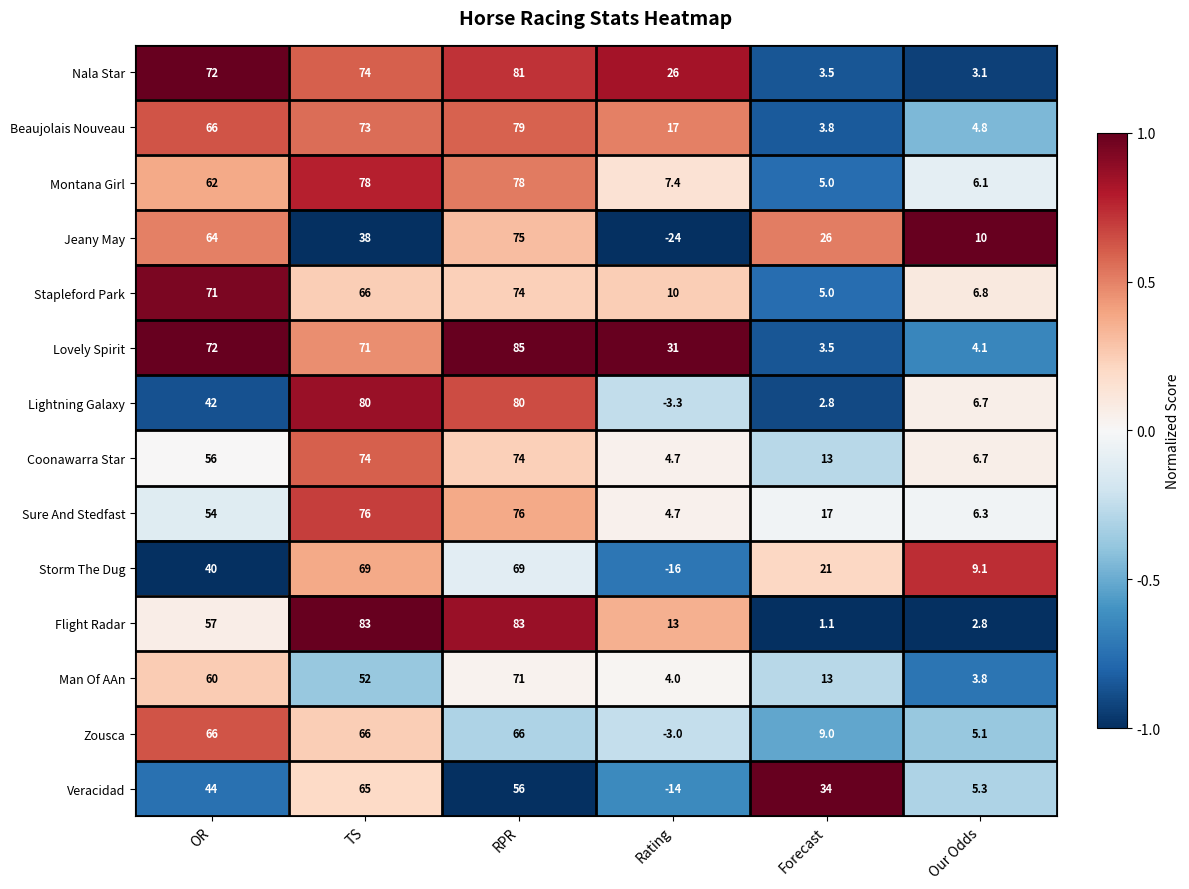

Read the Flight Radar value at RPR.

83.0